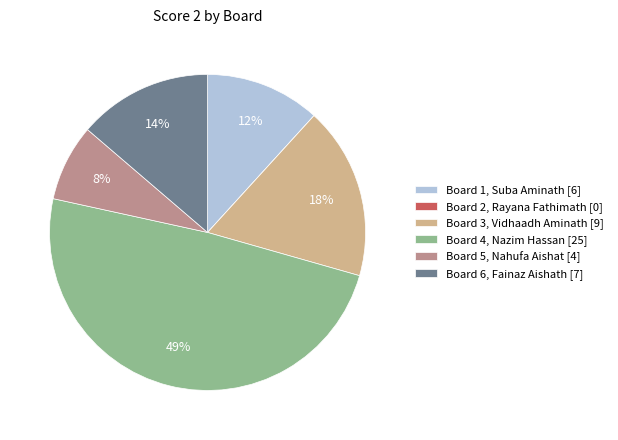

Is there any slice that represents more than half of the pie?

No